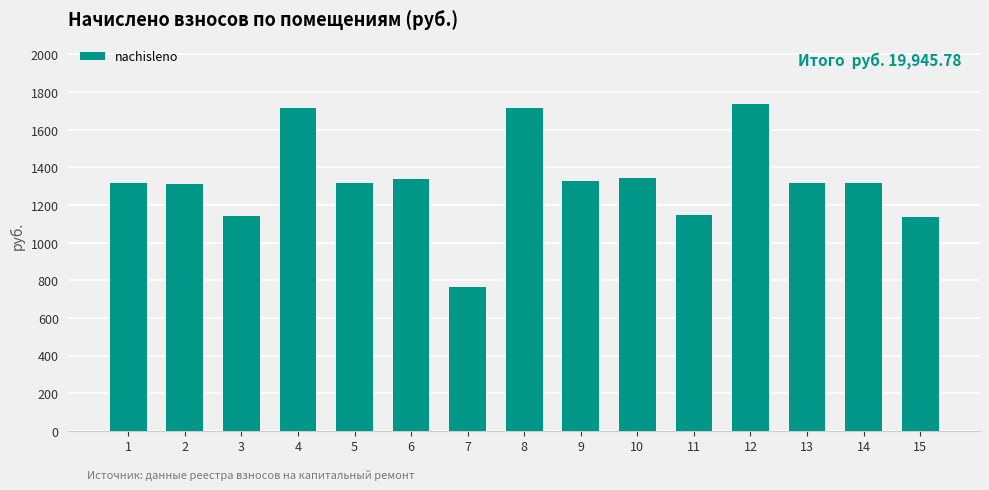

Approximately how many times larger is the value at 2 compared to 8?

0.8